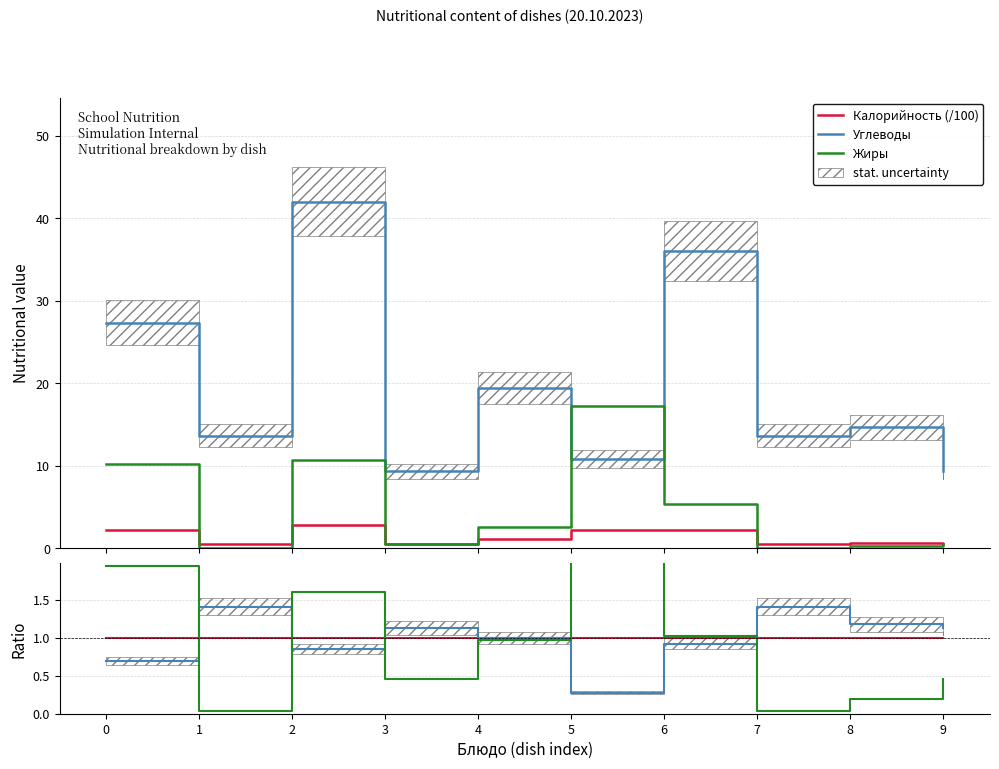

True or false: Углеводы has more than 2 points higher than both neighbors.

True